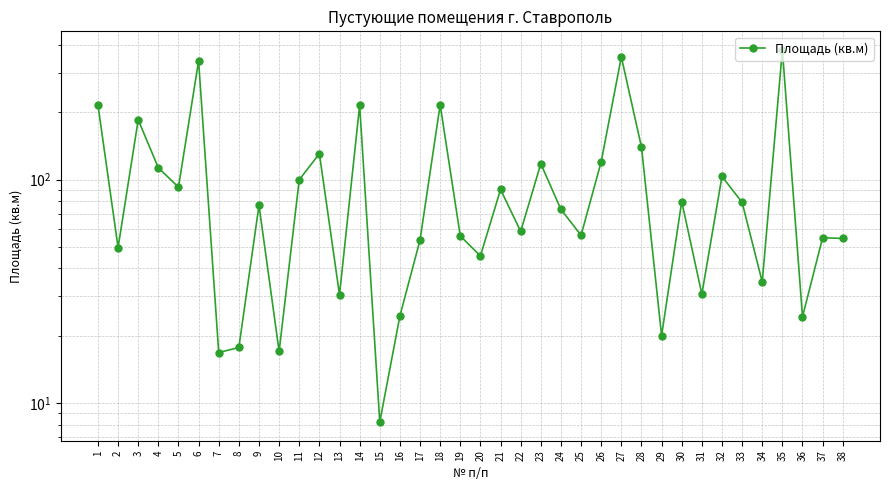

How many interior local valleys (lower than both neighbors) does the data have?

13